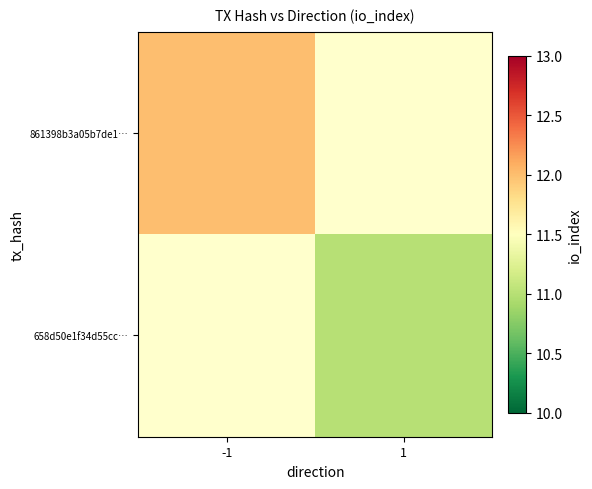

Which category has the lowest value across all series?

1